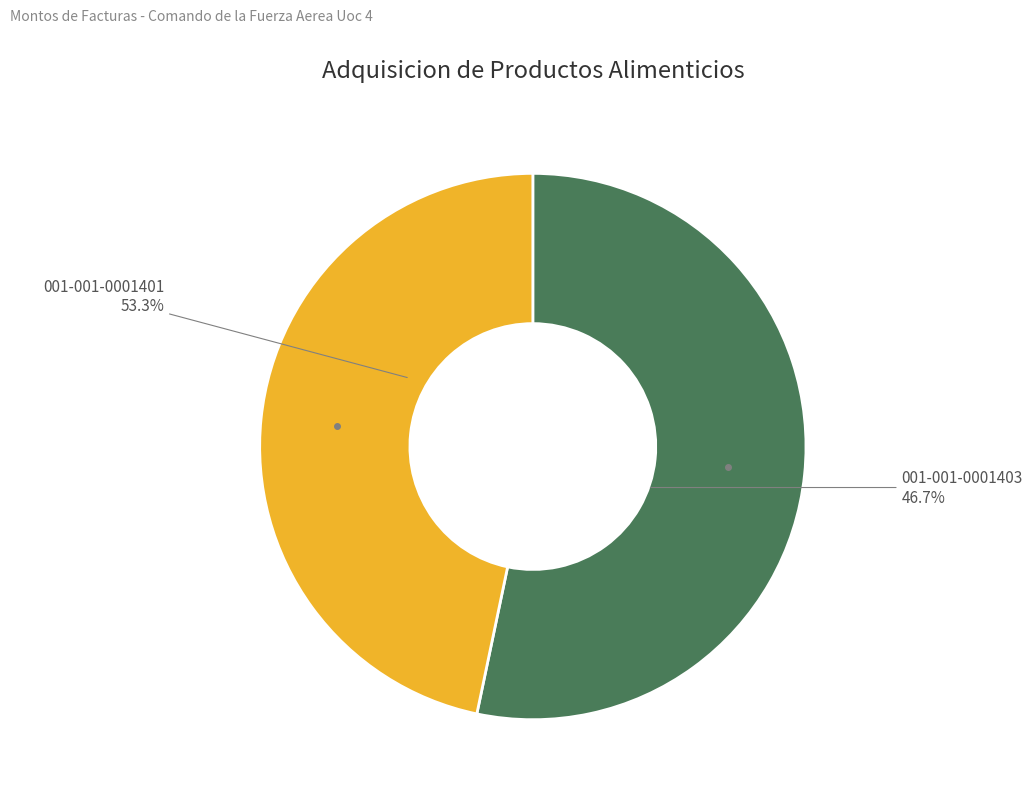

Is the sum of 001-001-0001403 and 001-001-0001401 greater than half?

Yes